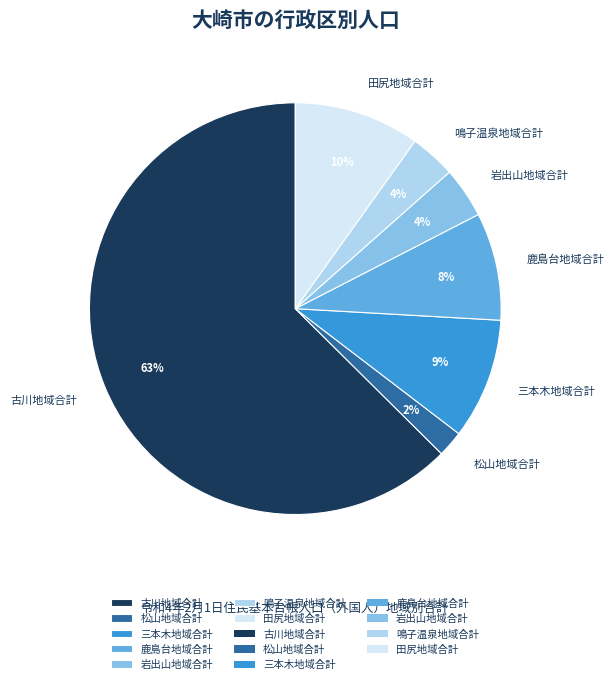

What percentage is the 鹿島台地域合計 slice, to the nearest percent?

8%